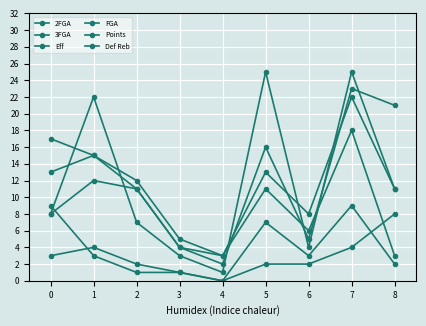

What is the difference between the maximum and minimum values in the FGA series?

19